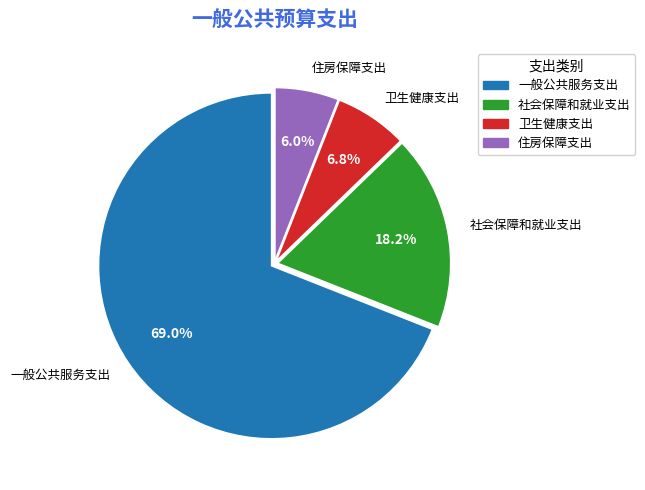

To the nearest percent, what portion does 社会保障和就业支出 represent?

18%